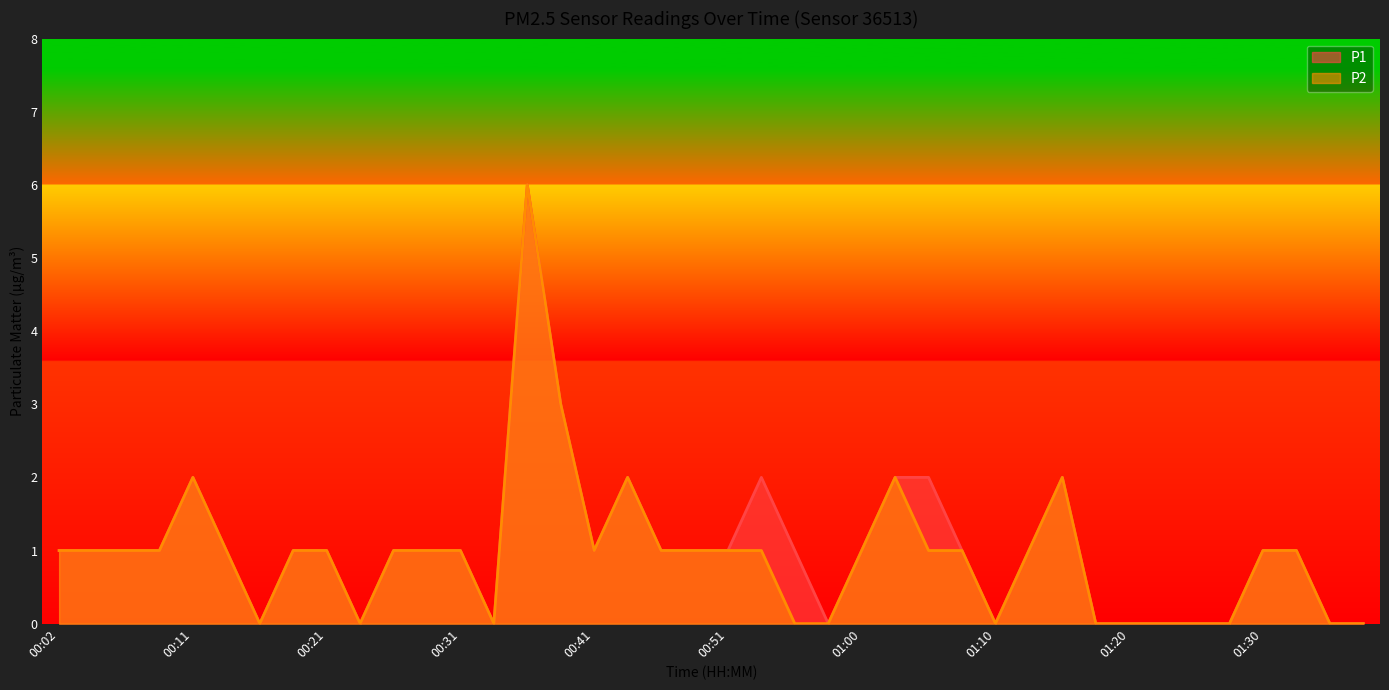

Reading left to right, list all the values displayed in this chart.

P1: 00:02=1	00:04=1	00:06=1	00:09=1	00:11=2	00:14=1	00:16=0	00:19=1	00:21=1	00:24=0	00:26=1	00:29=1	00:31=1	00:33=0	00:36=6	00:38=3	00:41=1	00:43=2	00:46=1	00:48=1	00:51=1	00:53=2	00:55=1	00:58=0	01:00=1	01:03=2	01:05=2	01:08=1	01:10=0	01:13=1	01:15=2	01:18=0	01:20=0	01:23=0	01:25=0	01:28=0	01:30=1	01:33=1	01:35=0	01:38=0
P2: 00:02=1	00:04=1	00:06=1	00:09=1	00:11=2	00:14=1	00:16=0	00:19=1	00:21=1	00:24=0	00:26=1	00:29=1	00:31=1	00:33=0	00:36=6	00:38=3	00:41=1	00:43=2	00:46=1	00:48=1	00:51=1	00:53=1	00:55=0	00:58=0	01:00=1	01:03=2	01:05=1	01:08=1	01:10=0	01:13=1	01:15=2	01:18=0	01:20=0	01:23=0	01:25=0	01:28=0	01:30=1	01:33=1	01:35=0	01:38=0